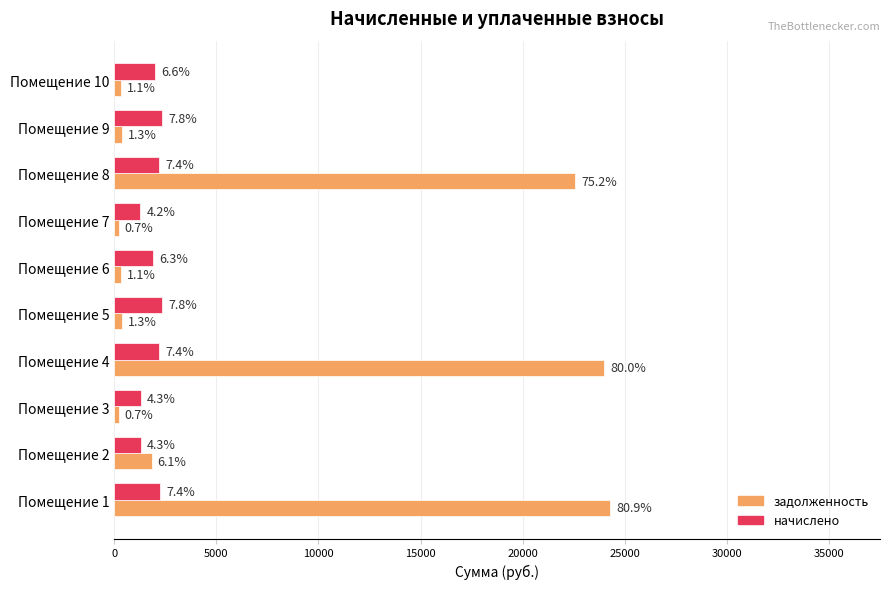

At how many categories does at least one series exceed 12604?

3